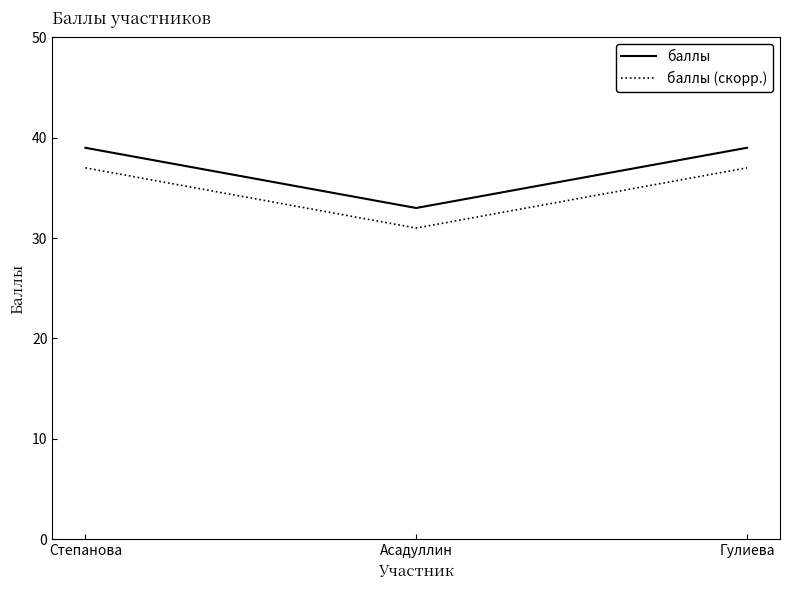

Rank the series by their maximum value, from highest to lowest.

баллы, баллы (скорр.)